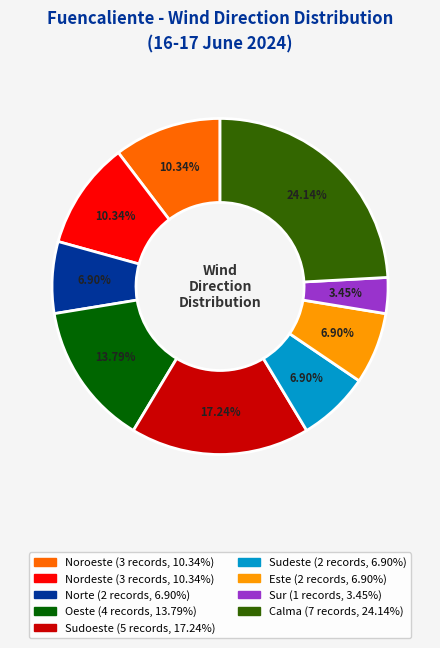

Between Sur and Nordeste, which is larger?

Nordeste